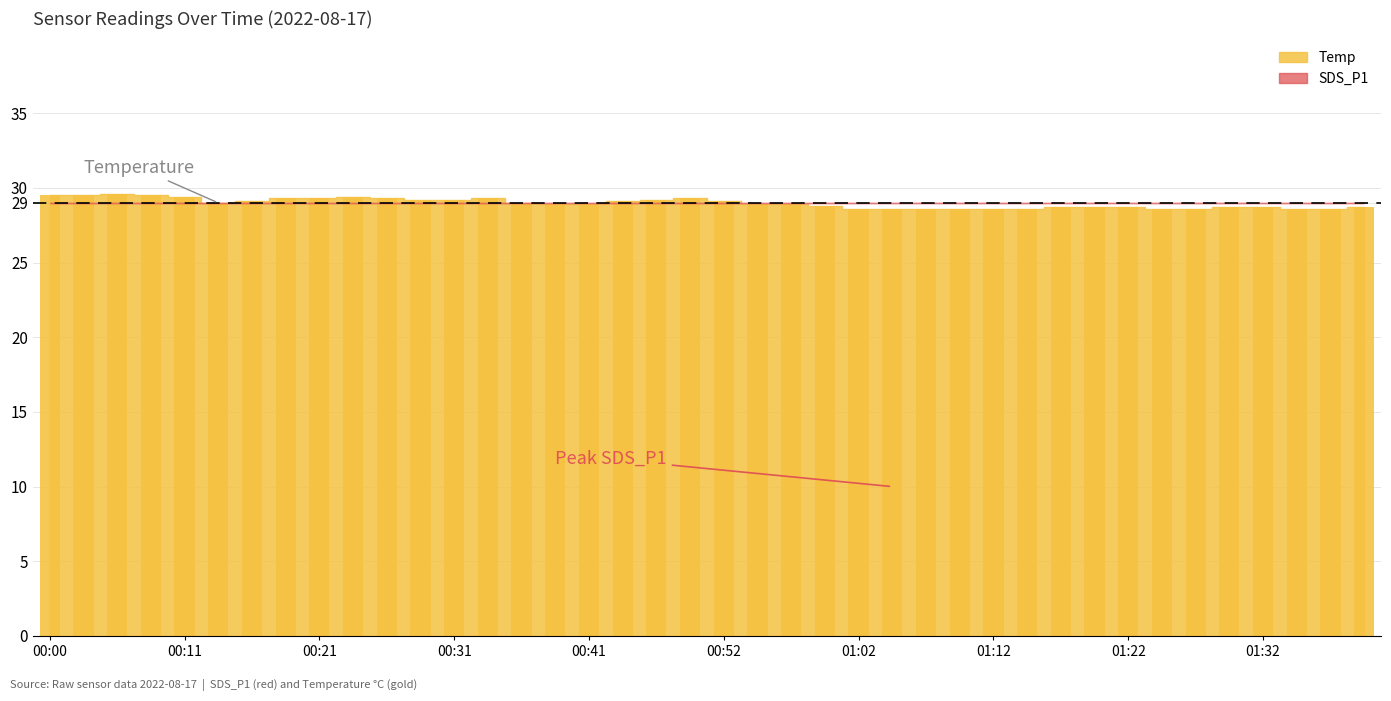

What is the difference between the maximum and minimum values?

1.0